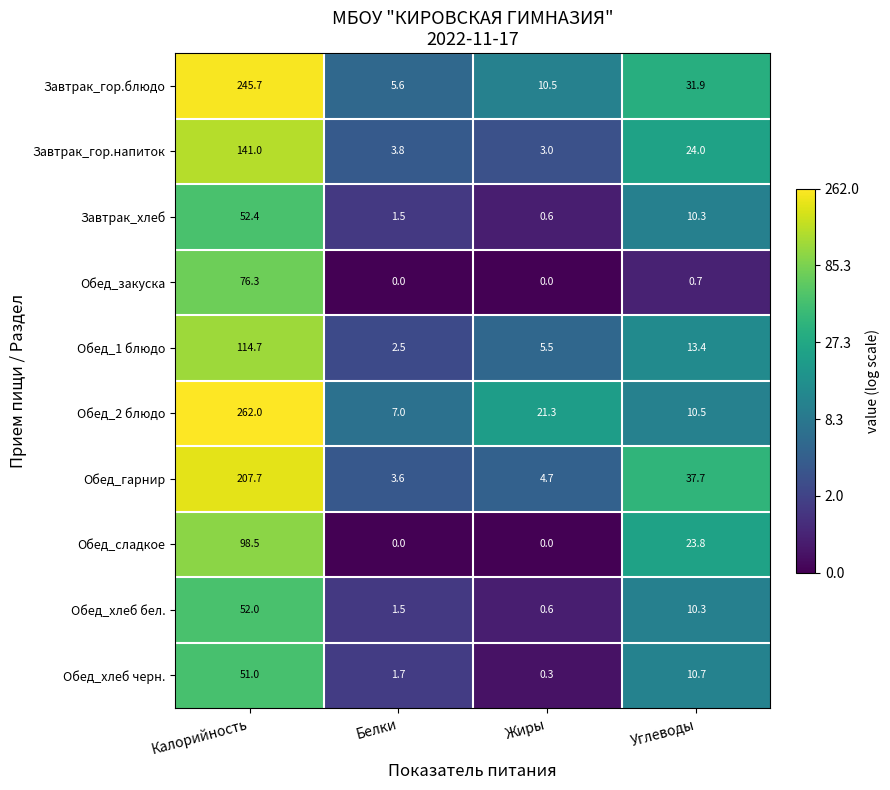

How many distinct data groups are displayed?

10